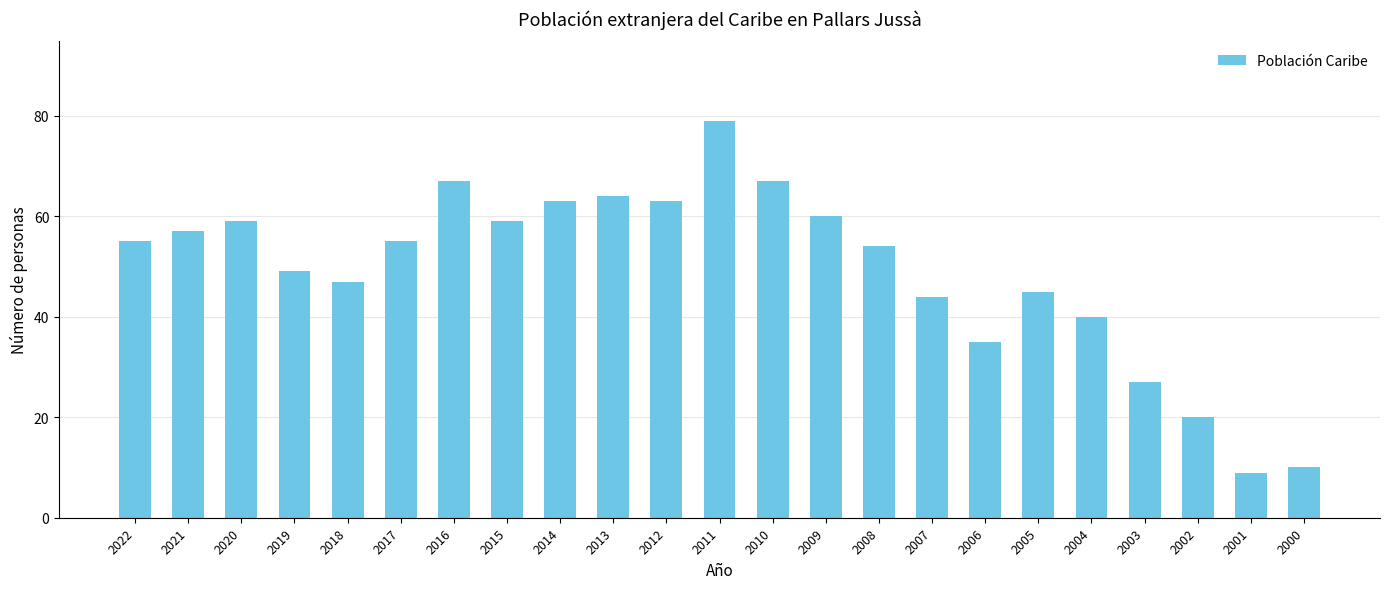

What is the average value?

49